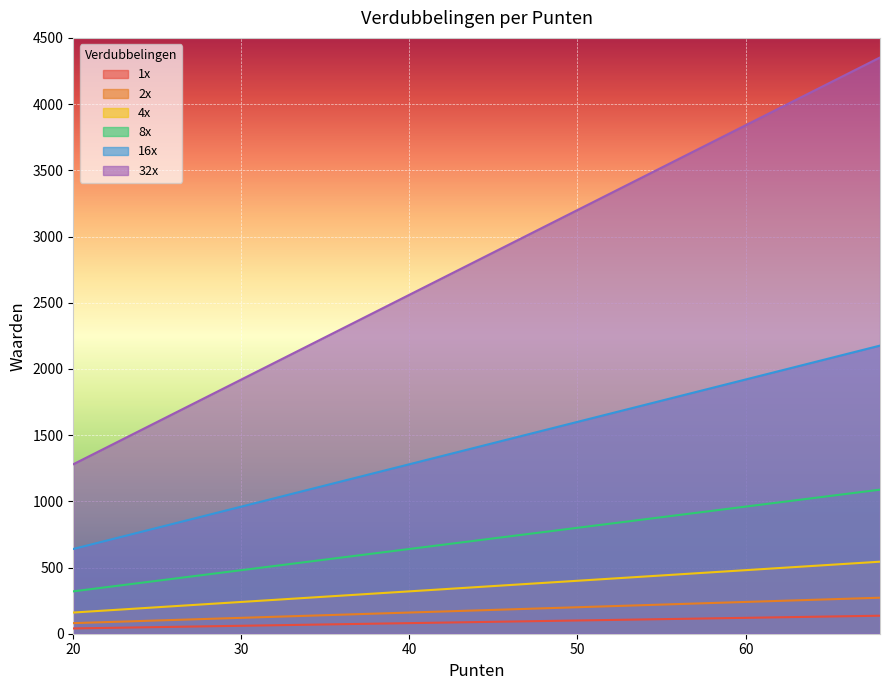

Reading left to right, extract all data points from this chart.

x1: 20=40	22=44	24=48	26=52	28=56	30=60	32=64	34=68	36=72	38=76	40=80	42=84	44=88	46=92	48=96	50=100	52=104	54=108	56=112	58=116	60=120	62=124	64=128	66=132	68=136
x2: 20=80	22=88	24=96	26=104	28=112	30=120	32=128	34=136	36=144	38=152	40=160	42=168	44=176	46=184	48=192	50=200	52=208	54=216	56=224	58=232	60=240	62=248	64=256	66=264	68=272
x3: 20=160	22=176	24=192	26=208	28=224	30=240	32=256	34=272	36=288	38=304	40=320	42=336	44=352	46=368	48=384	50=400	52=416	54=432	56=448	58=464	60=480	62=496	64=512	66=528	68=544
x4: 20=320	22=352	24=384	26=416	28=448	30=480	32=512	34=544	36=576	38=608	40=640	42=672	44=704	46=736	48=768	50=800	52=832	54=864	56=896	58=928	60=960	62=992	64=1024	66=1056	68=1088
x5: 20=640	22=704	24=768	26=832	28=896	30=960	32=1024	34=1088	36=1152	38=1216	40=1280	42=1344	44=1408	46=1472	48=1536	50=1600	52=1664	54=1728	56=1792	58=1856	60=1920	62=1984	64=2048	66=2112	68=2176
x6: 20=1280	22=1408	24=1536	26=1664	28=1792	30=1920	32=2048	34=2176	36=2304	38=2432	40=2560	42=2688	44=2816	46=2944	48=3072	50=3200	52=3328	54=3456	56=3584	58=3712	60=3840	62=3968	64=4096	66=4224	68=4352